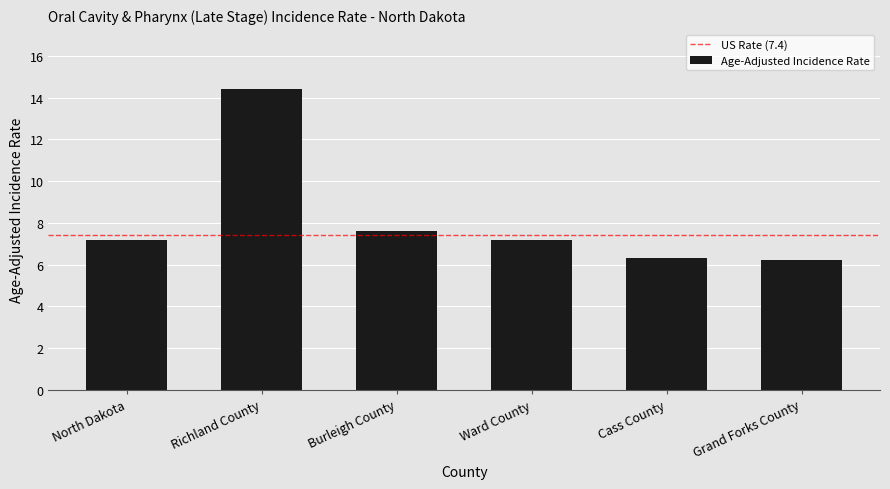

What is the smallest value displayed?

6.2